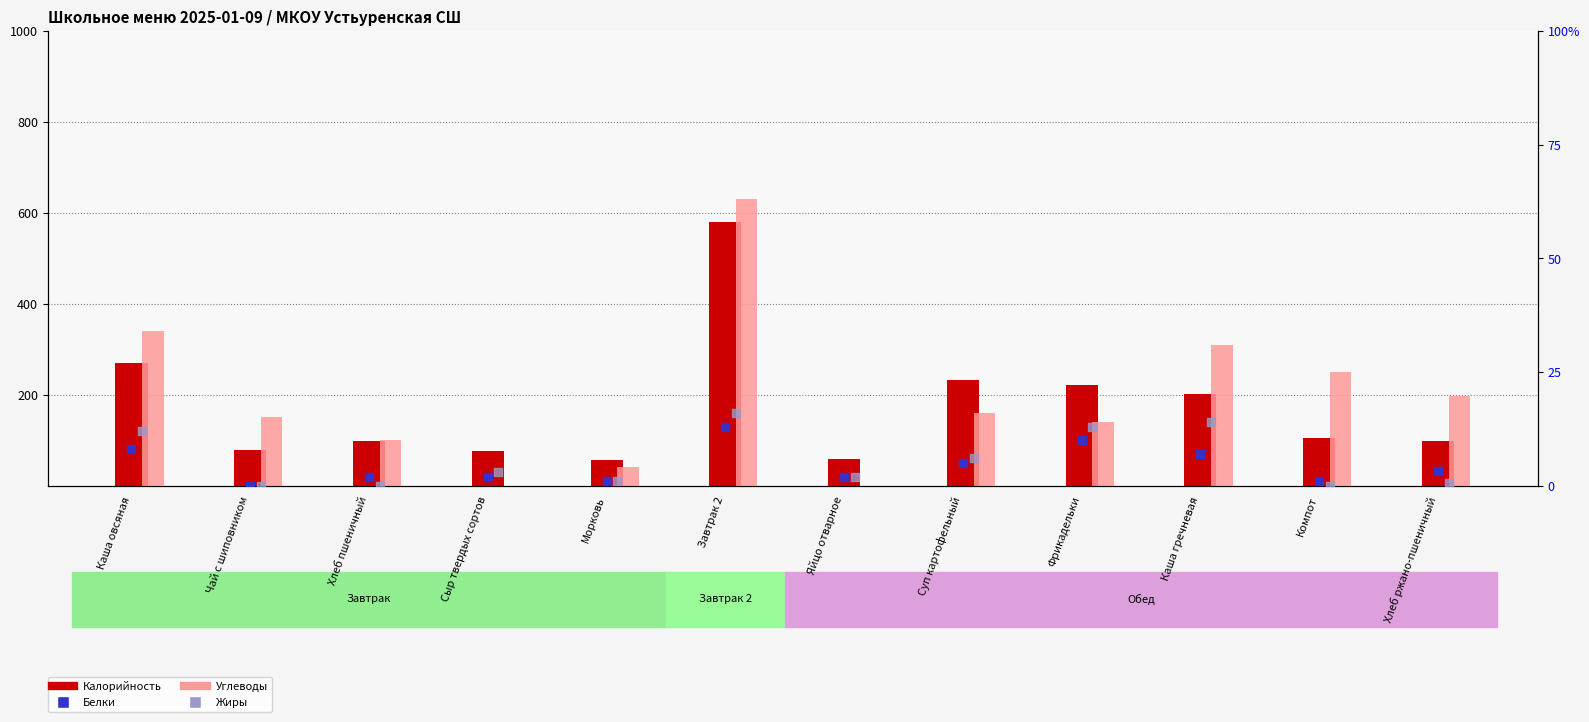

Which series reaches the minimum Y coordinate?

Углеводы